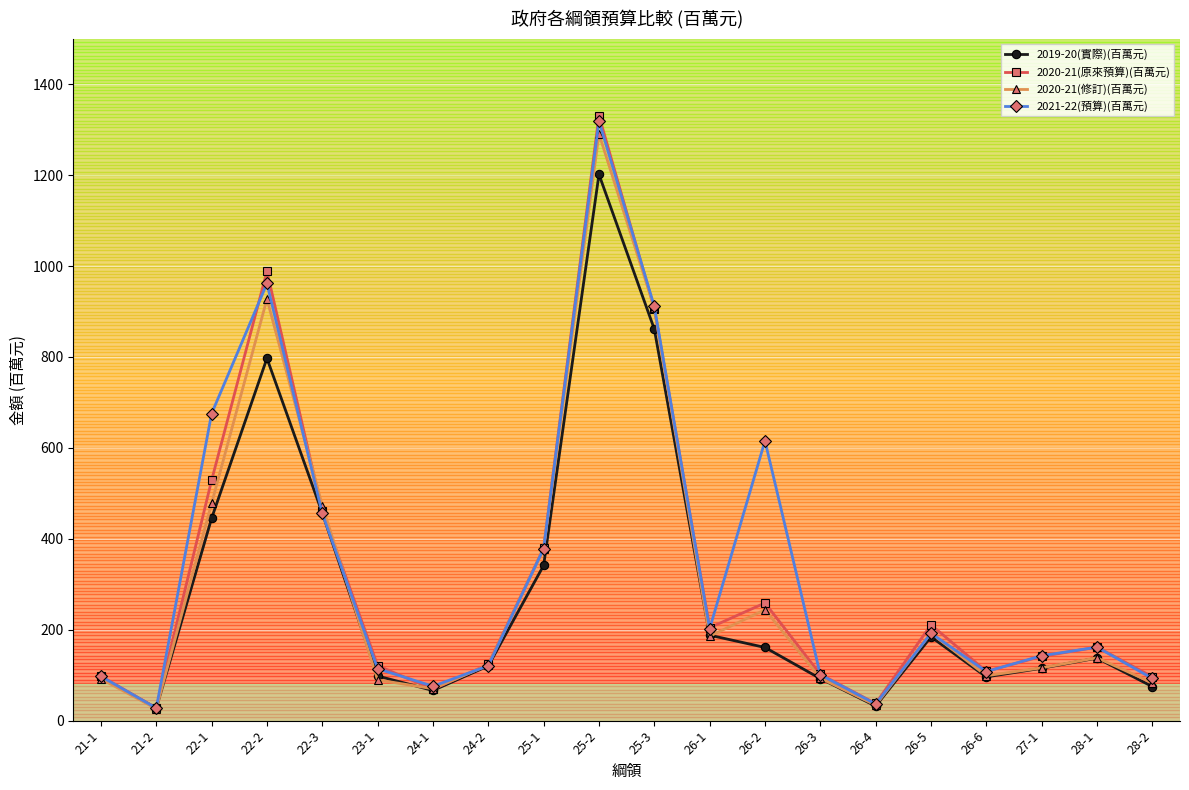

The value of 2019-20(實際)(百萬元) at 28-1 is 57.3. True or false?

False